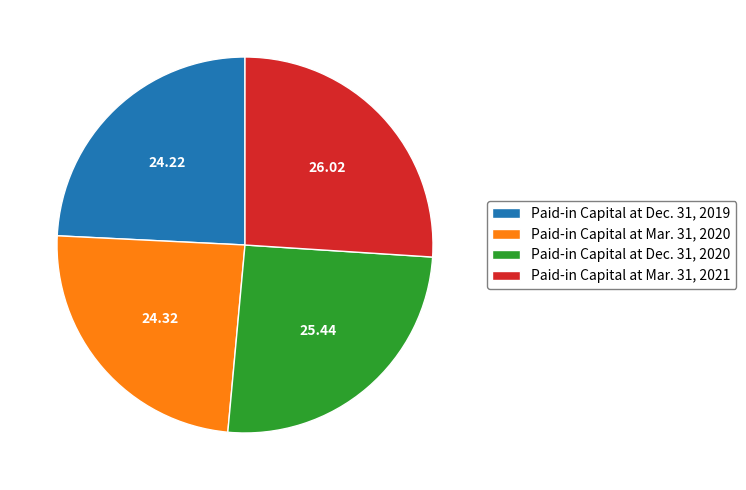

Do Paid-in Capital at Mar. 31, 2021 and Paid-in Capital at Dec. 31, 2020 together represent more than half of the pie?

Yes